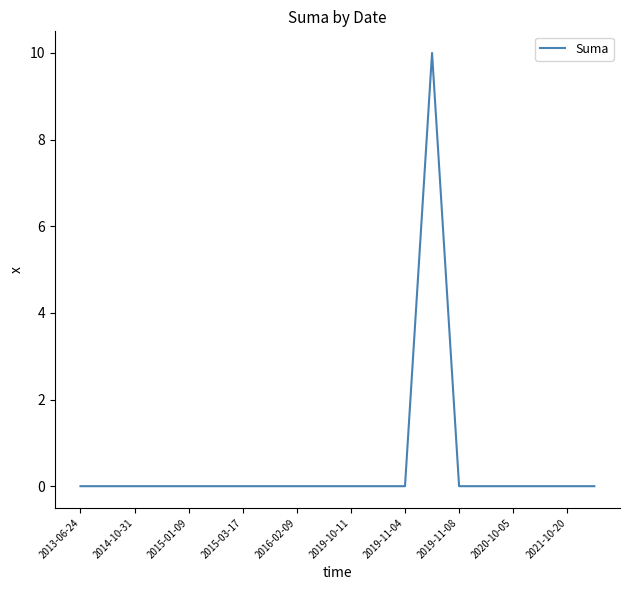

Reading left to right, what are all the values shown in this chart?

0	0	0	0	0	0	0	0	0	0	0	0	0	10	0	0	0	0	0	0